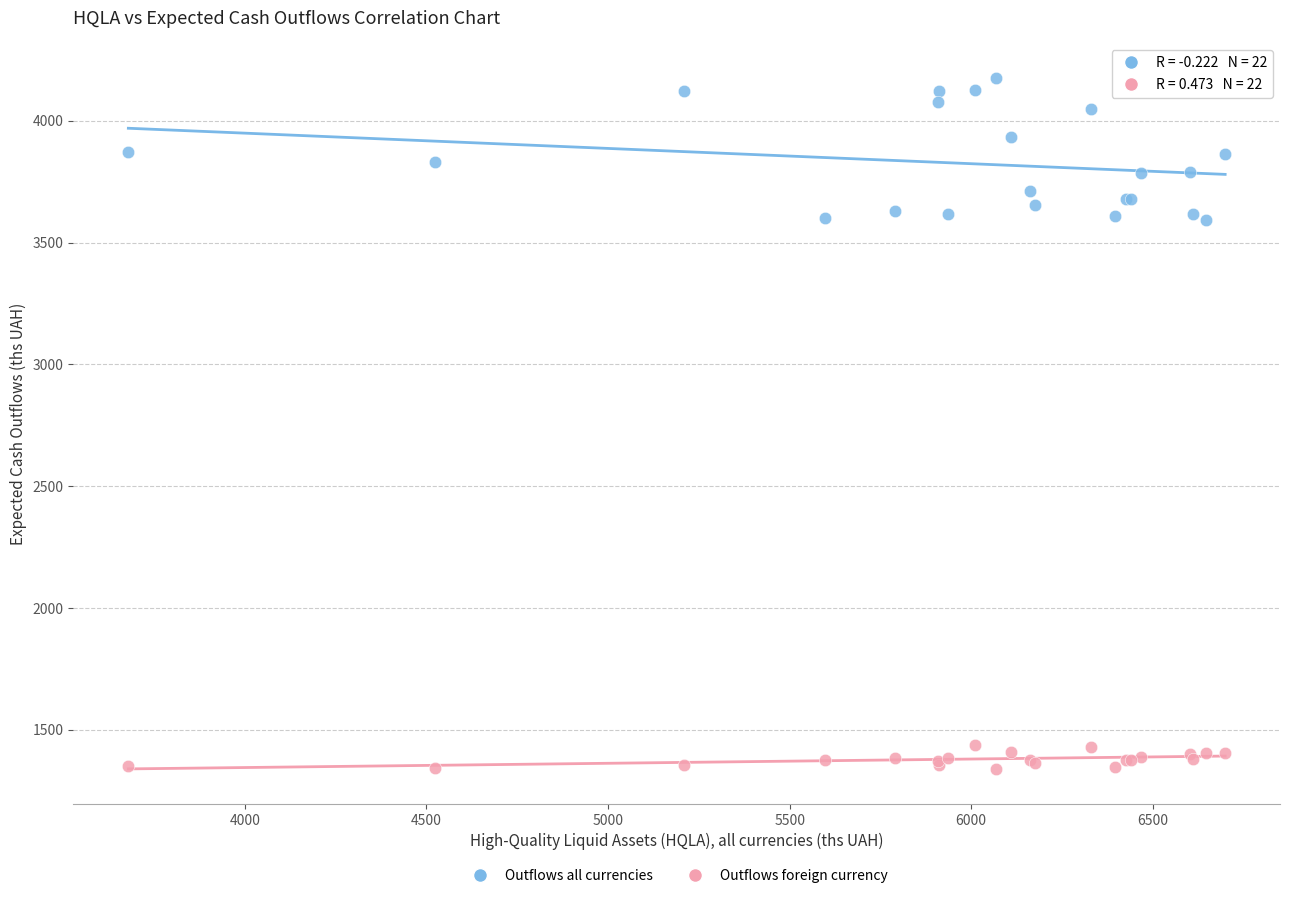

Which series contains the highest Y value?

Outflows all currencies